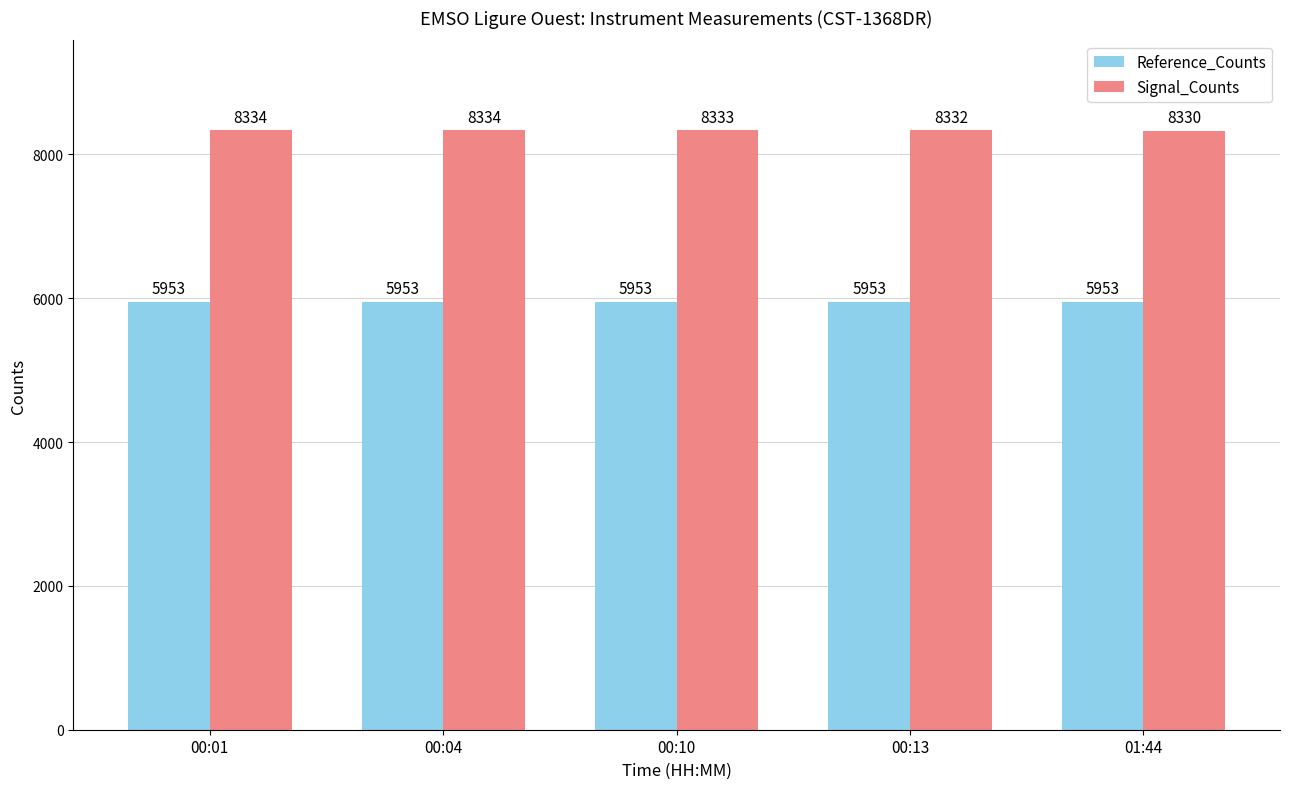

What are all the series names shown in the legend?

Reference_Counts, Signal_Counts